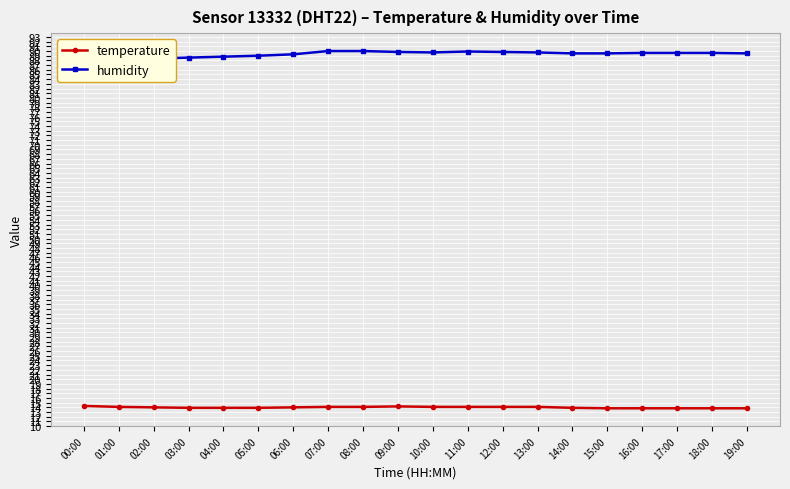

What is the label of the 12th point from the right?

08:00